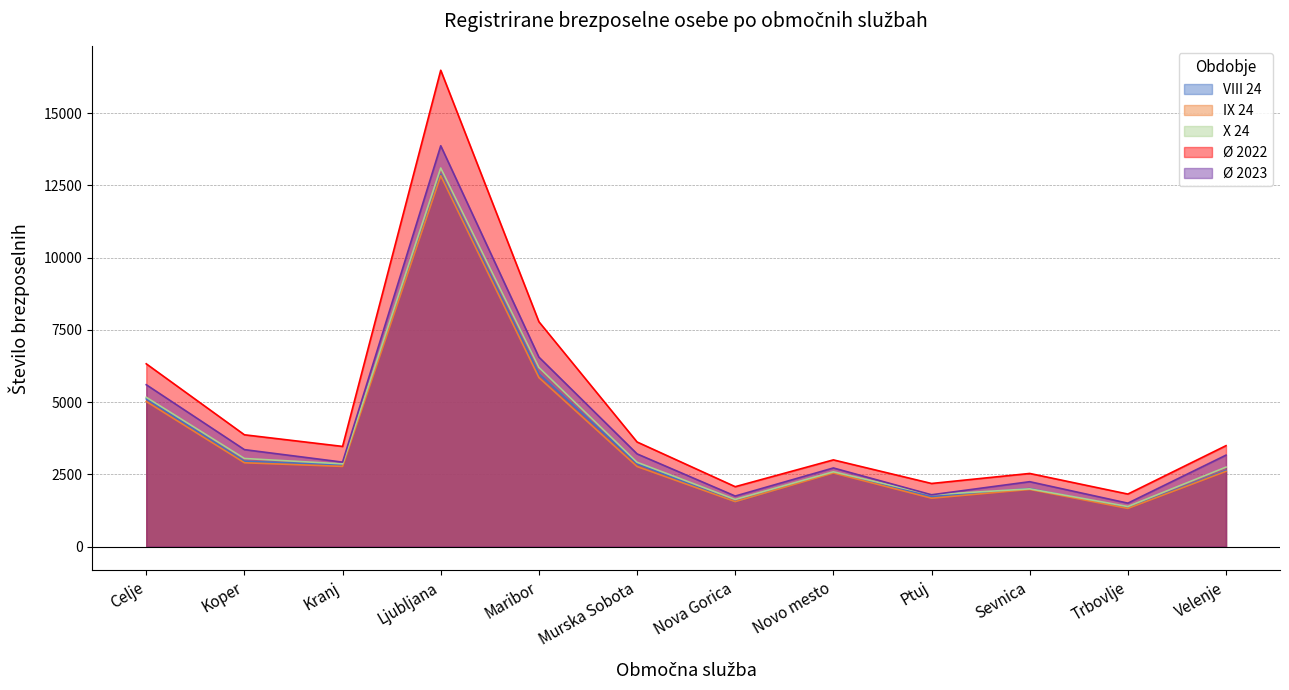

True or false: X 24 has more than 1 points higher than both neighbors.

True